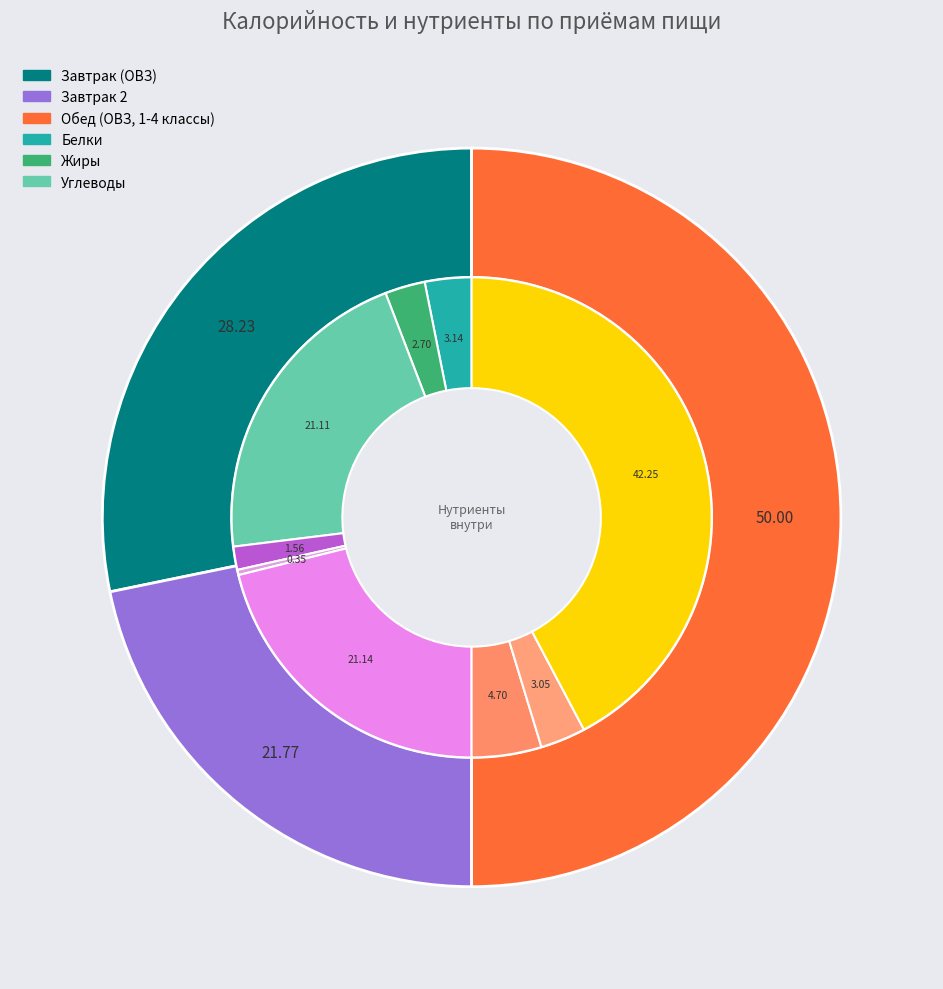

Which slice is the largest?

Обед (ОВЗ, 1-4 классы)